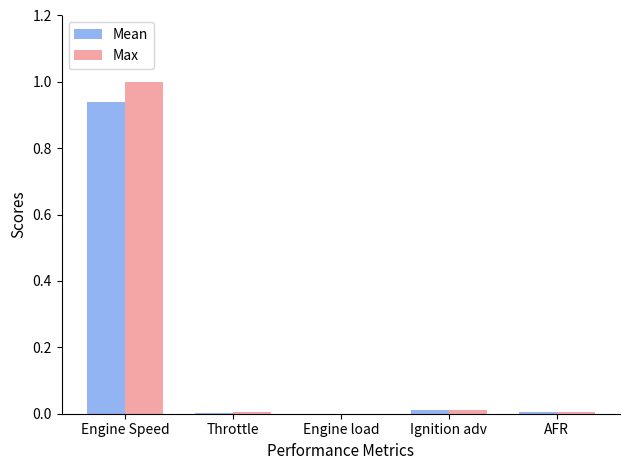

What is the sum of all Max values?

1.0